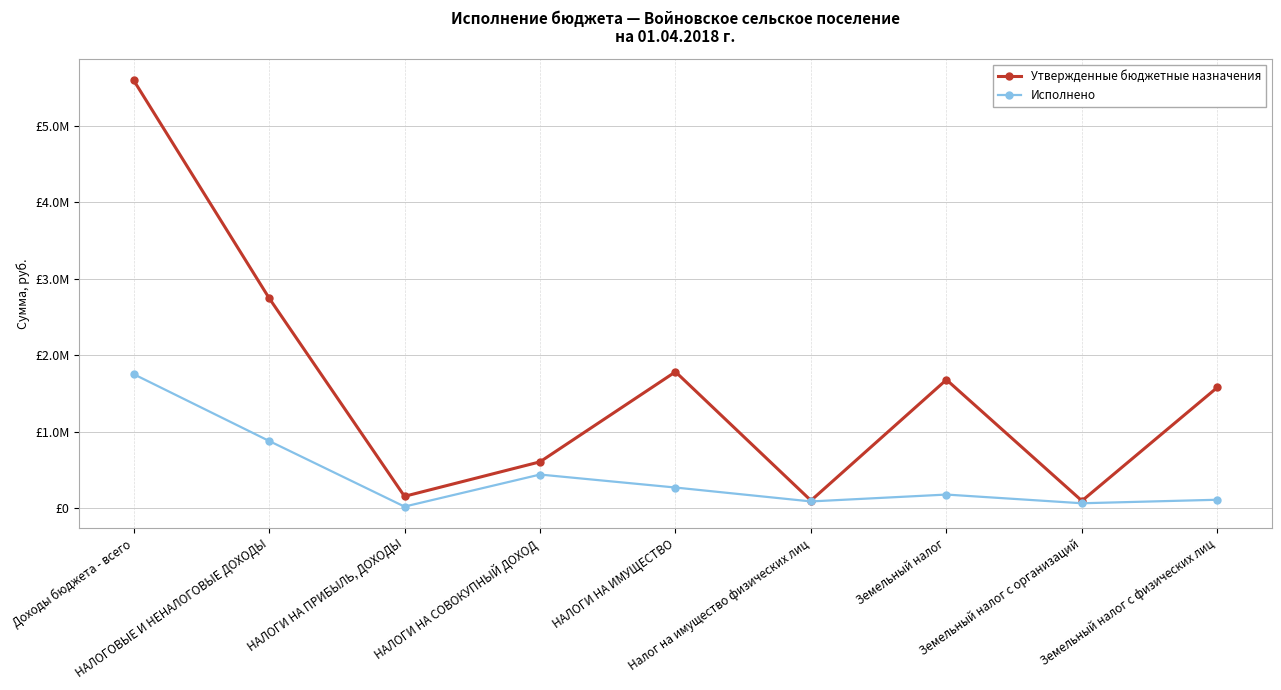

At which category does Утвержденные бюджетные назначения reach its first local valley?

НАЛОГИ НА ПРИБЫЛЬ, ДОХОДЫ